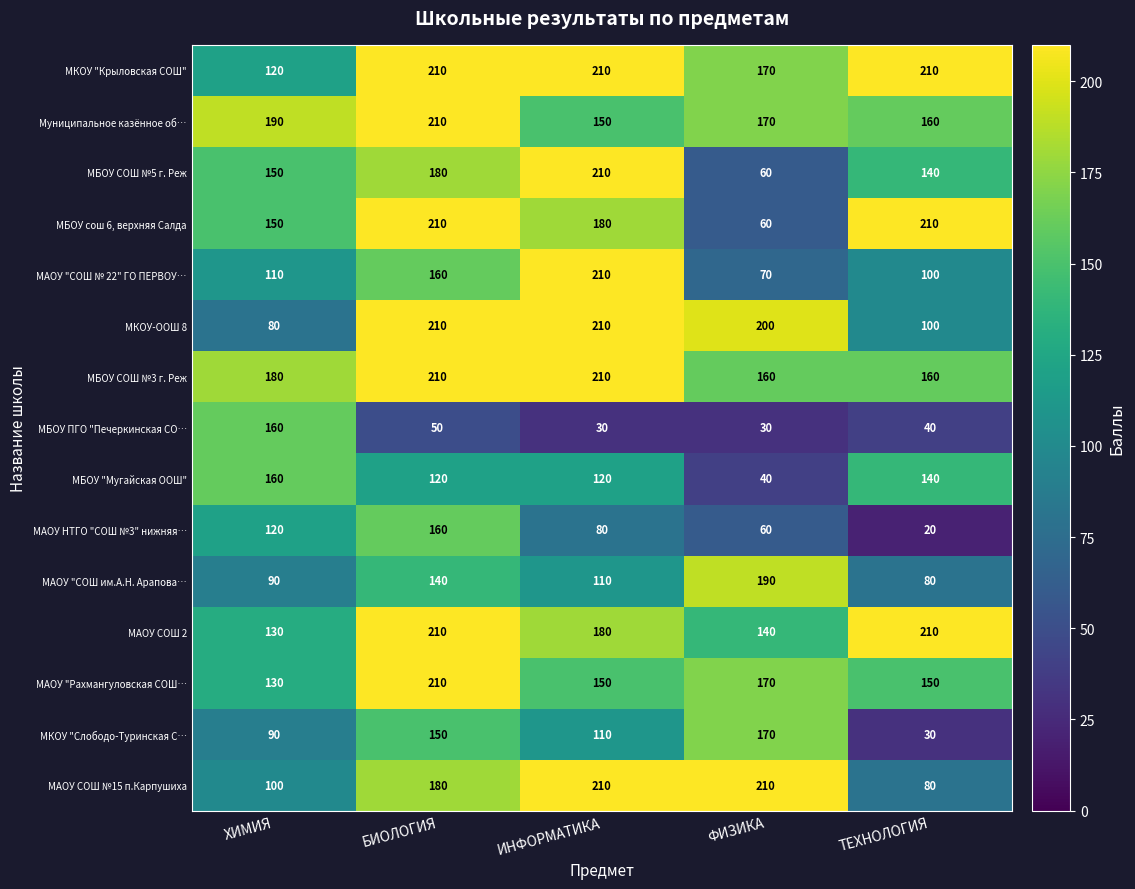

True or false: МАОУ "Рахмангуловская СОШ… has a value of 150 at ТЕХНОЛОГИЯ.

True